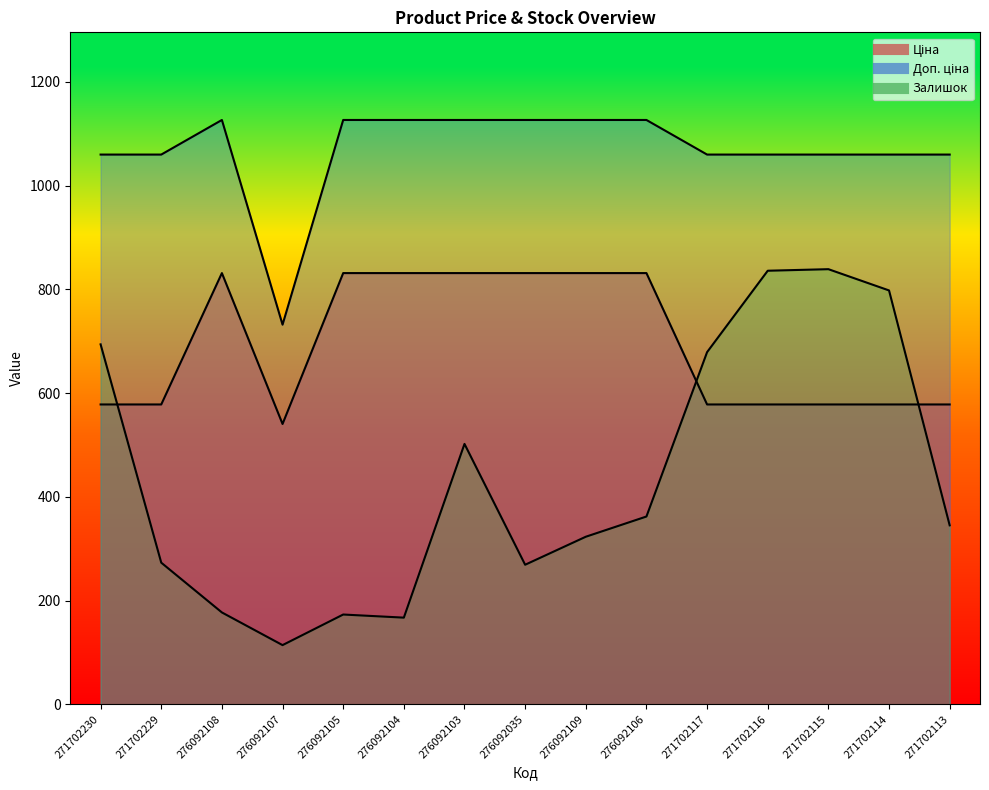

At which category does the chart reach its minimum across all series?

276092107